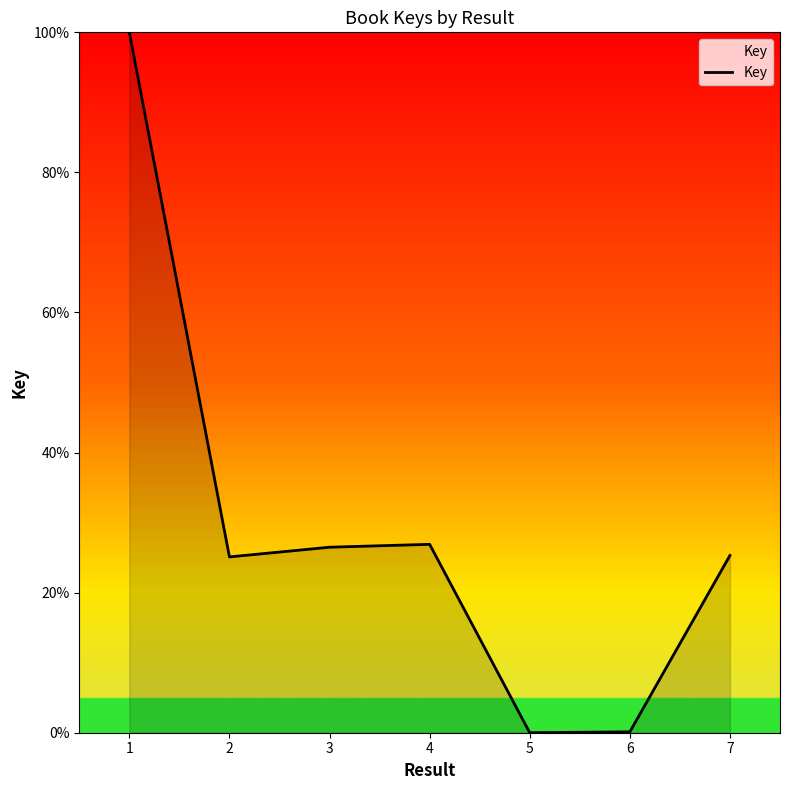

What is the change in value from 2 to 7?

+0.2